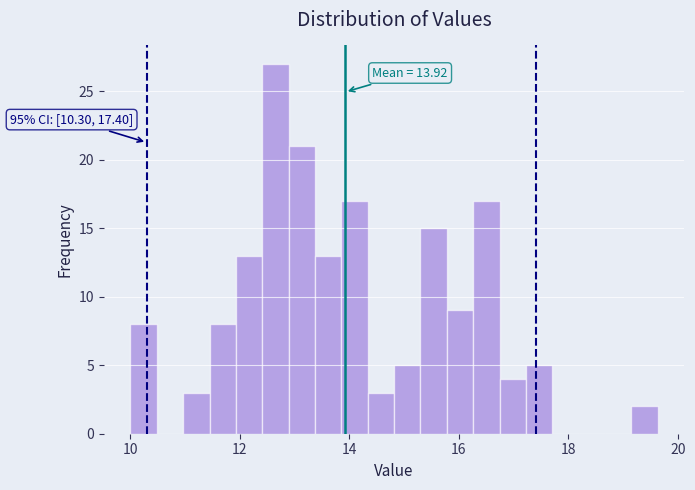

Around what value on the x-axis is the tallest bar? Give the approximate position of its centre, as read against the axis.

12.6